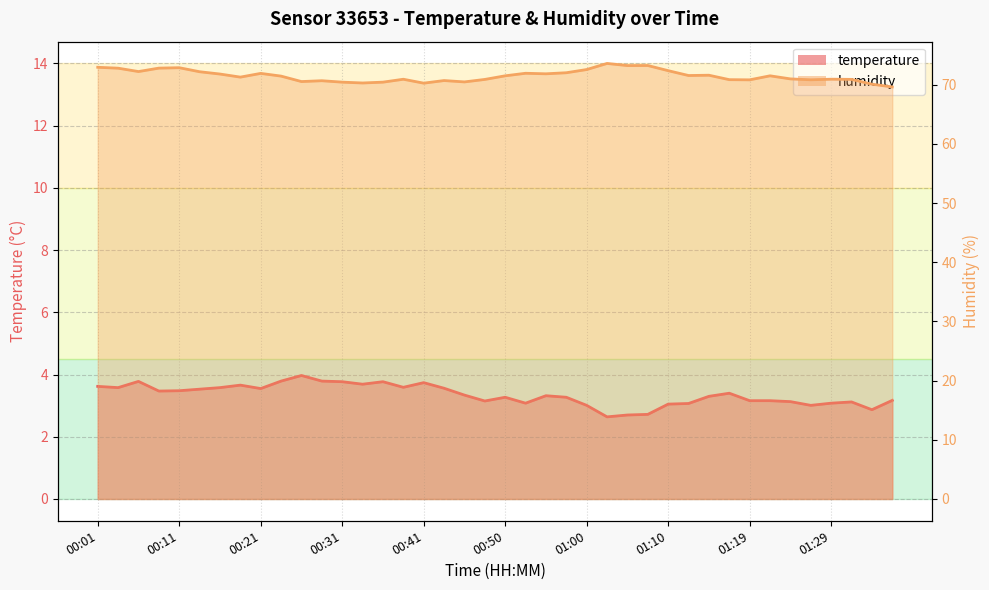

What is the average value of the humidity series?

71.5